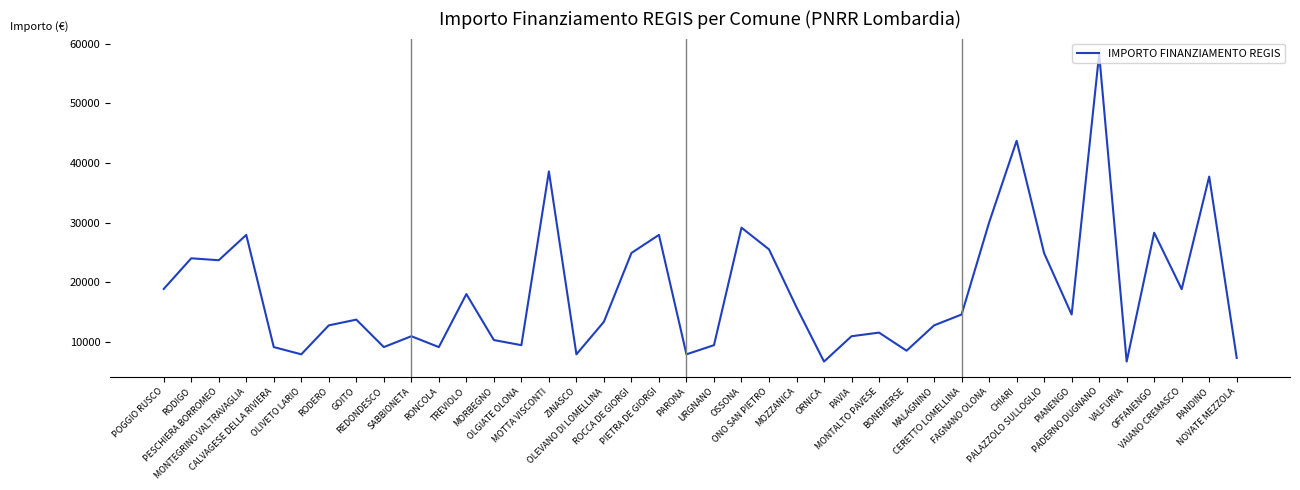

What is the smallest value displayed?

6677